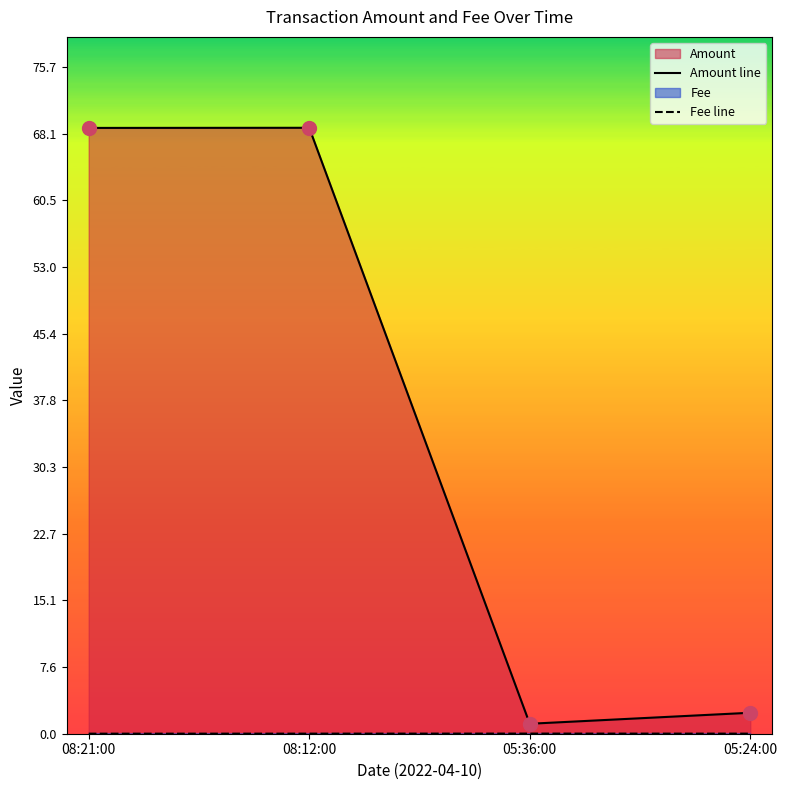

At which label is Fee line closest to 0?

08:21:00